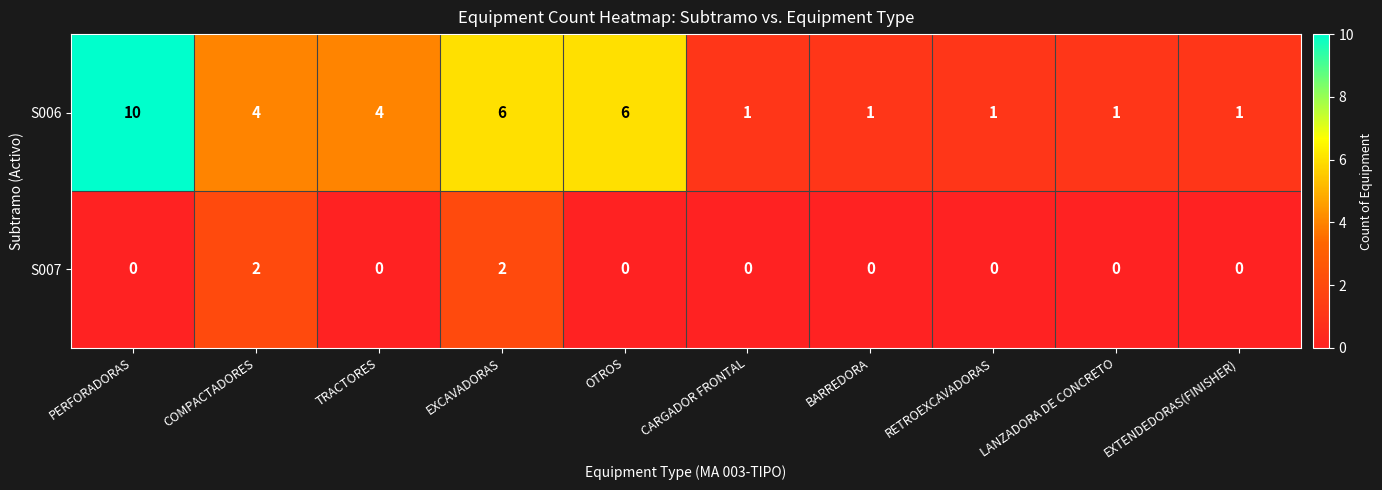

Which series has the largest range (max minus min)?

S006